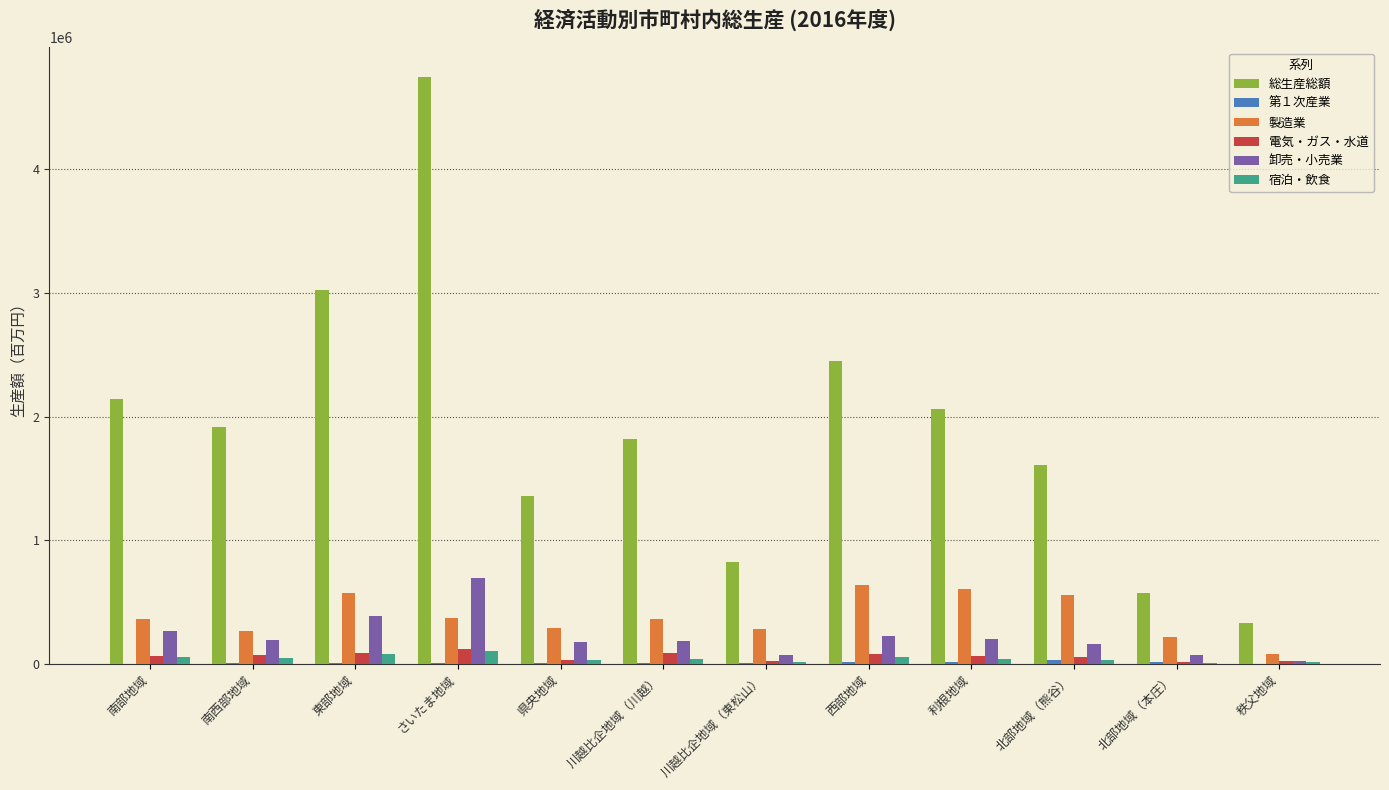

Does the chart contain stacked bars?

No